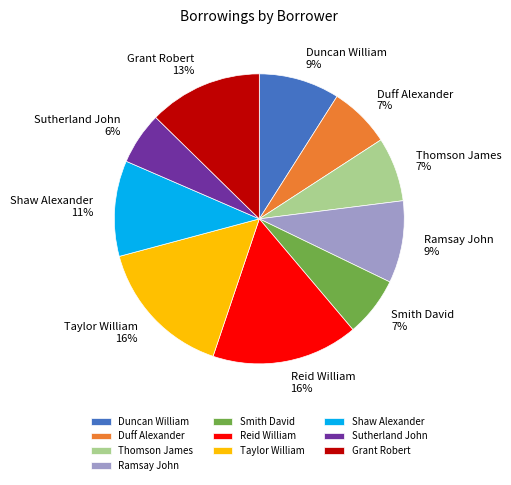

What percentage is the Thomson James slice, to the nearest percent?

7%